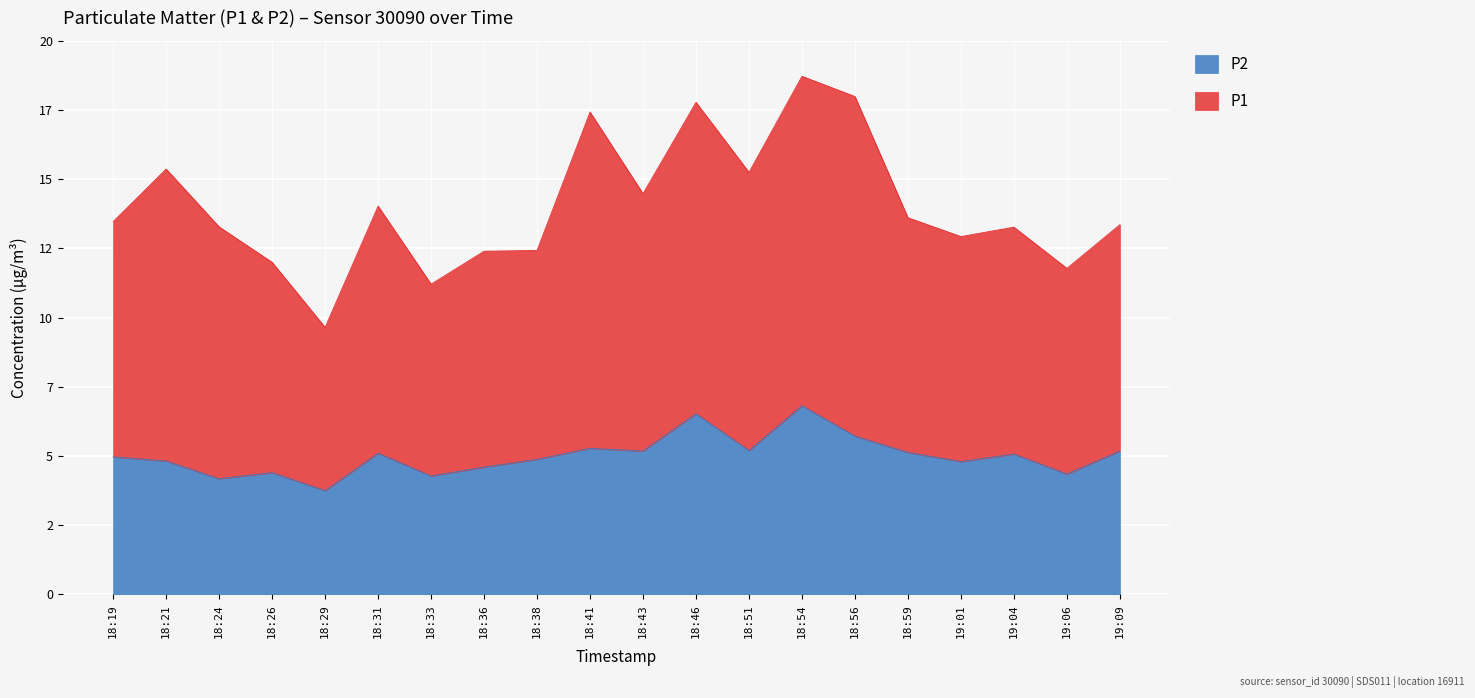

How many lines are shown in the chart?

2